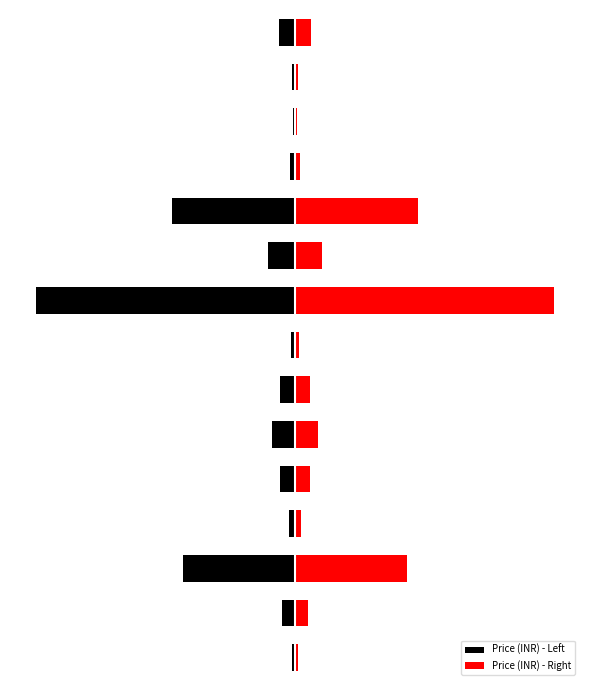

What is the approximate value of Price (INR) - Right at 9?

0.1